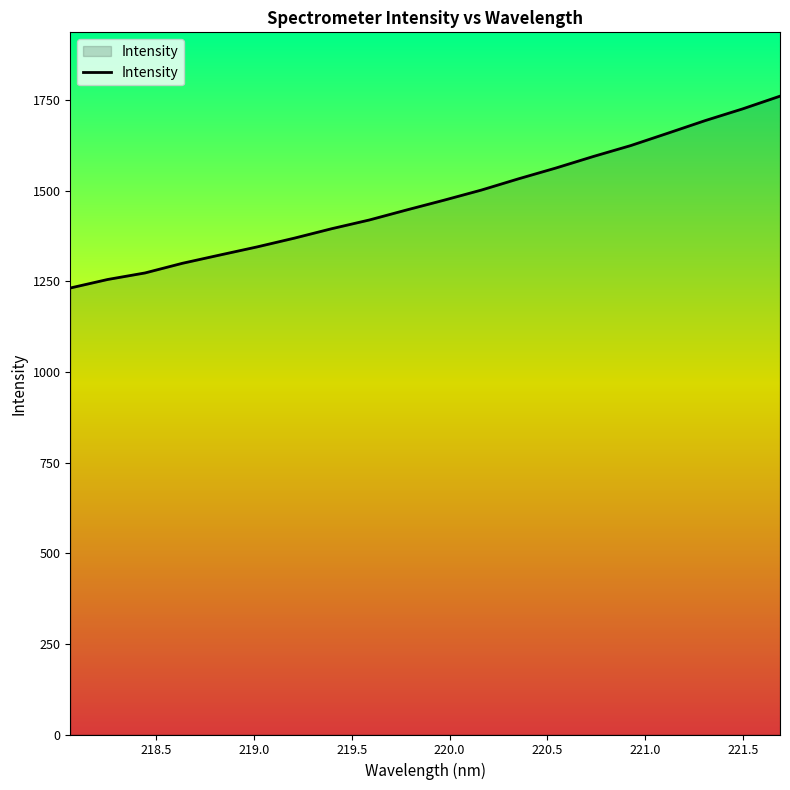

What is the smallest value displayed?

1231.6